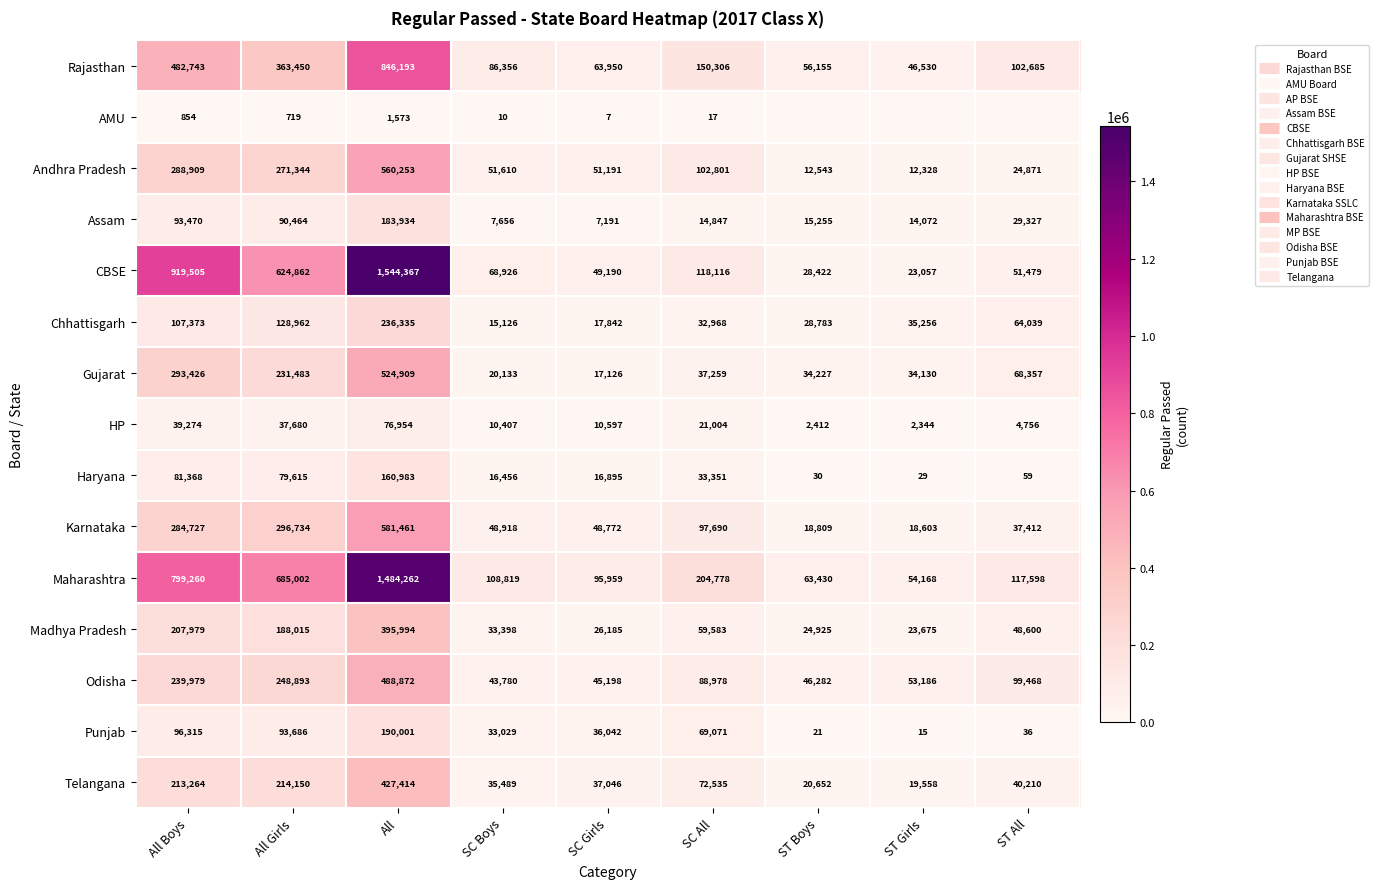

At how many categories does at least one series exceed 614967?

3